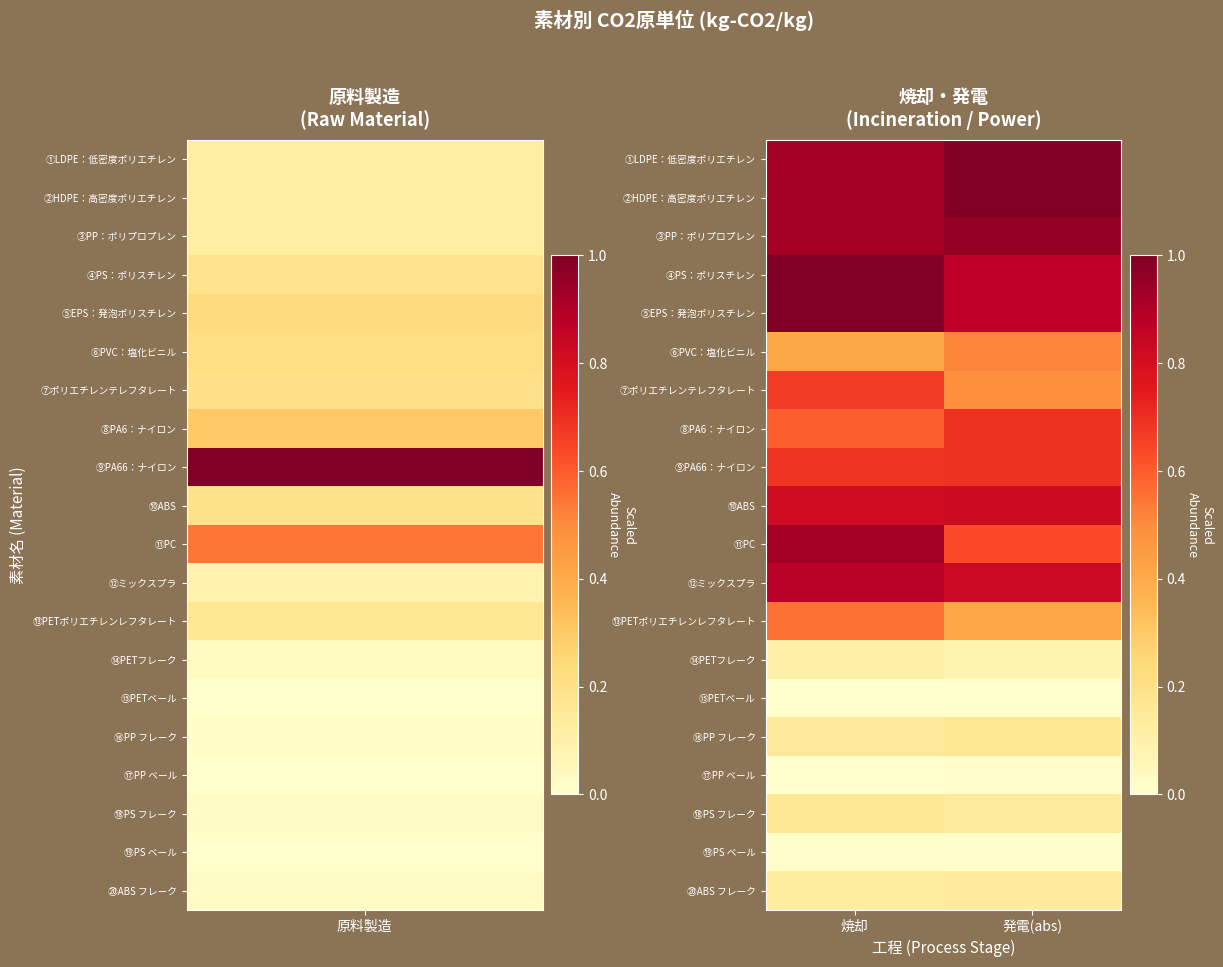

What is the maximum value shown in the chart?

1.0